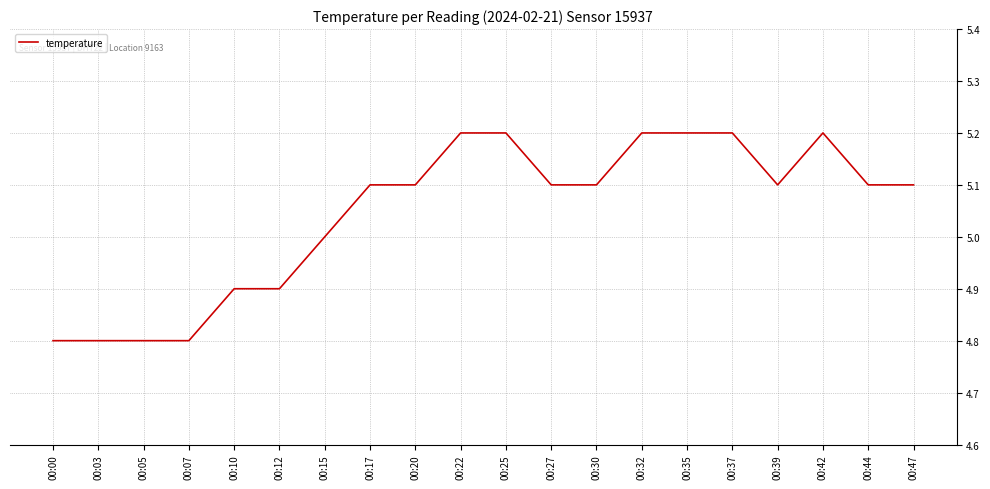

What is the change in value from 00:05 to 00:17?

+0.3